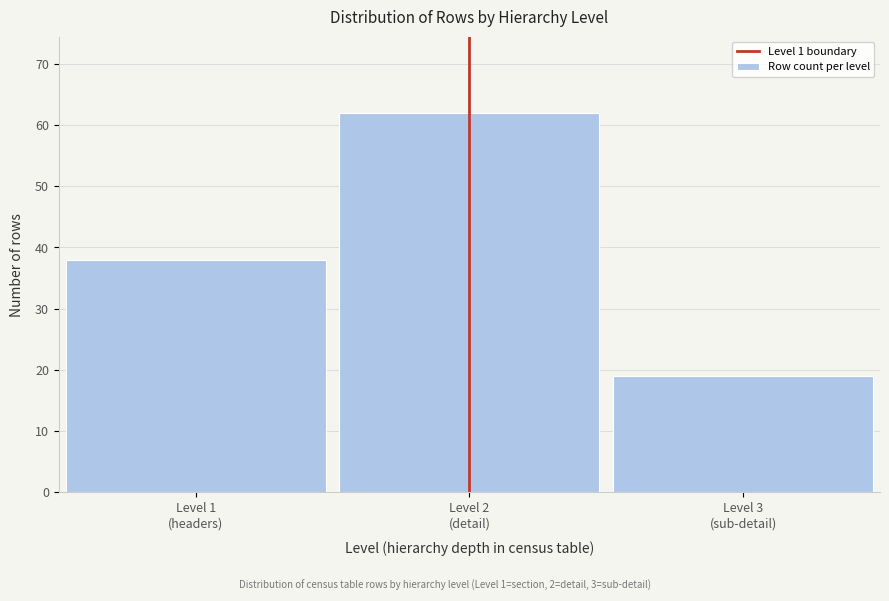

Reading right to left, what are all the values shown in this chart?

19	62	38